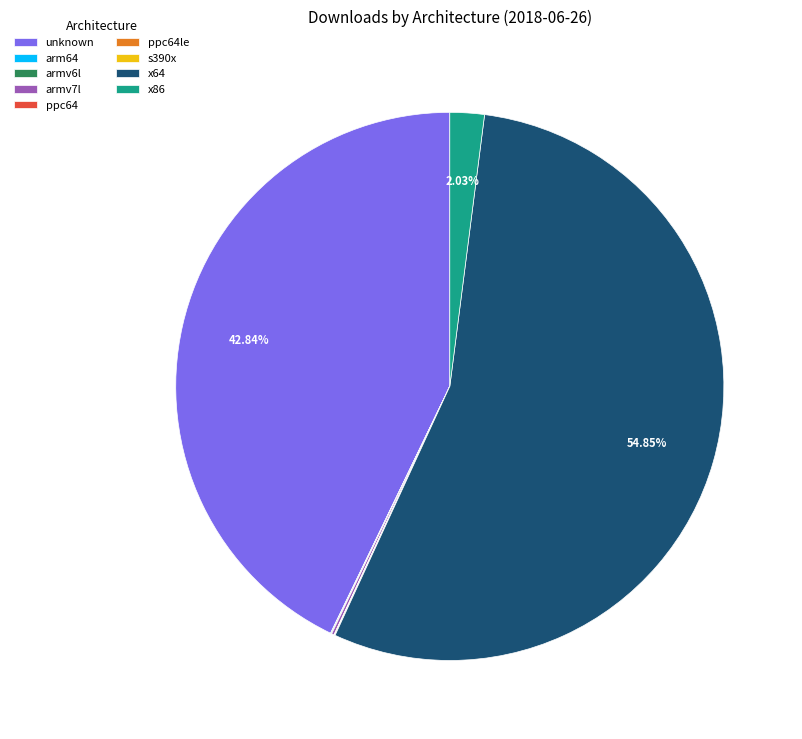

Which slice represents more than half of the pie?

x64